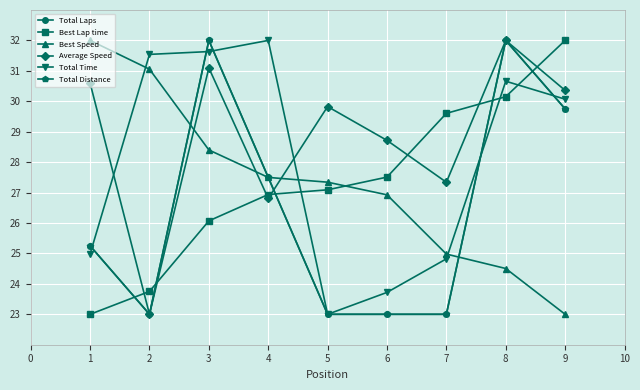

Reading left to right, list all the values displayed in this chart.

Total Laps: 25.2	23.0	32.0	27.5	23.0	23.0	23.0	32.0	29.8
Best Lap time: 23.0	23.8	26.1	26.9	27.1	27.5	29.6	30.2	32.0
Best Speed: 32.0	31.1	28.4	27.5	27.3	26.9	25.0	24.5	23.0
Average Speed: 30.6	23.0	31.1	26.8	29.8	28.7	27.3	32.0	30.4
Total Time: 25.0	31.5	31.6	32.0	23.0	23.7	24.8	30.7	30.1
Total Distance: 25.2	23.0	32.0	27.5	23.0	23.0	23.0	32.0	29.8